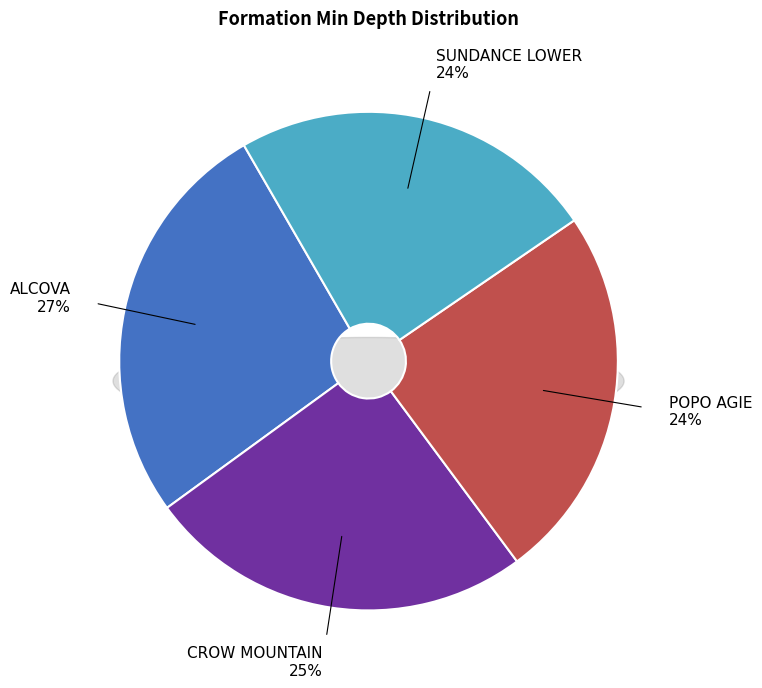

What is the largest slice in the pie chart?

ALCOVA